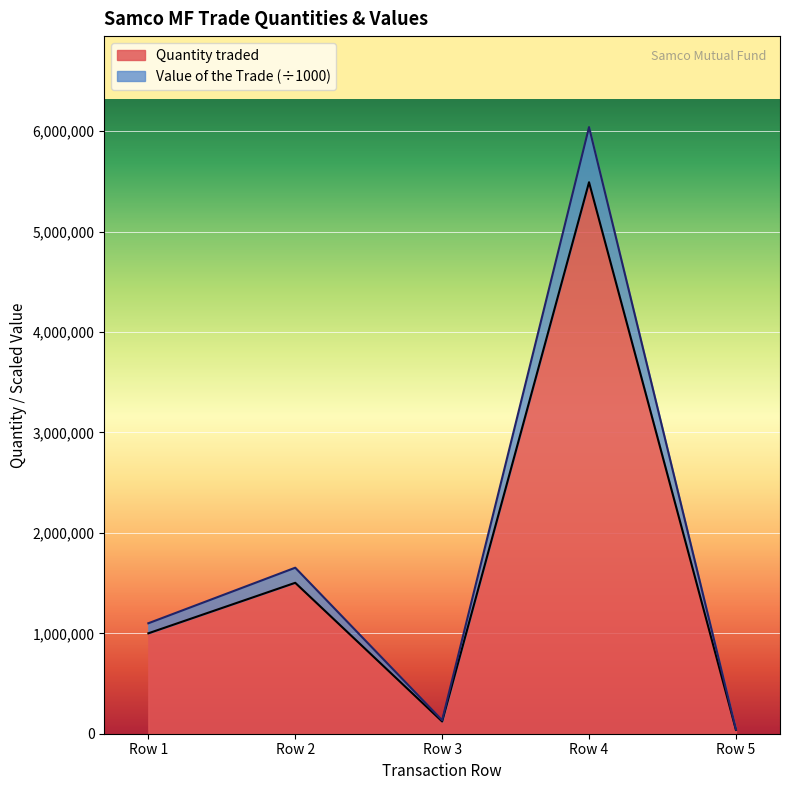

What is the value of the Value of the Trade point at the 5th from the left?

41798.6